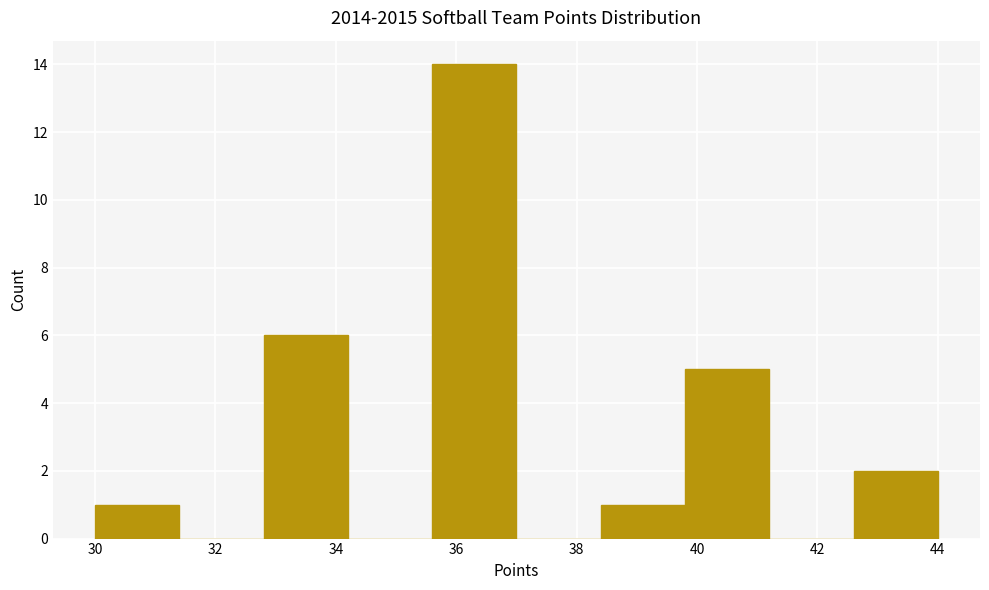

What is the height of the bar covering 32.8 to 34.2 on the x-axis? The values are not printed on the chart, so give them approximately, as read against the axis.

6